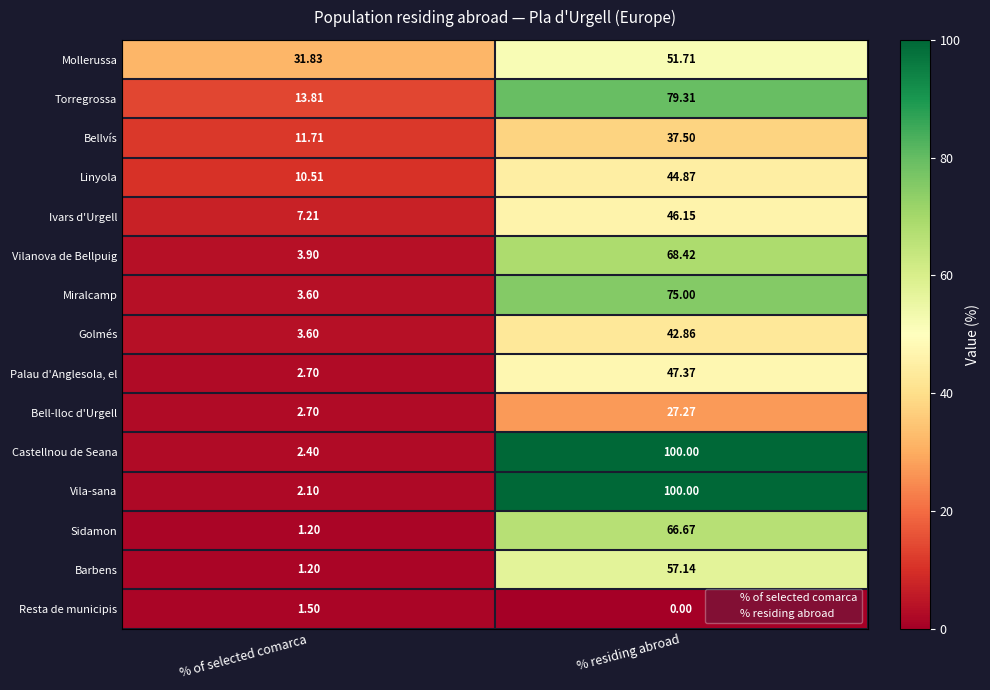

At which label is Sidamon closest to 33?

% of selected comarca